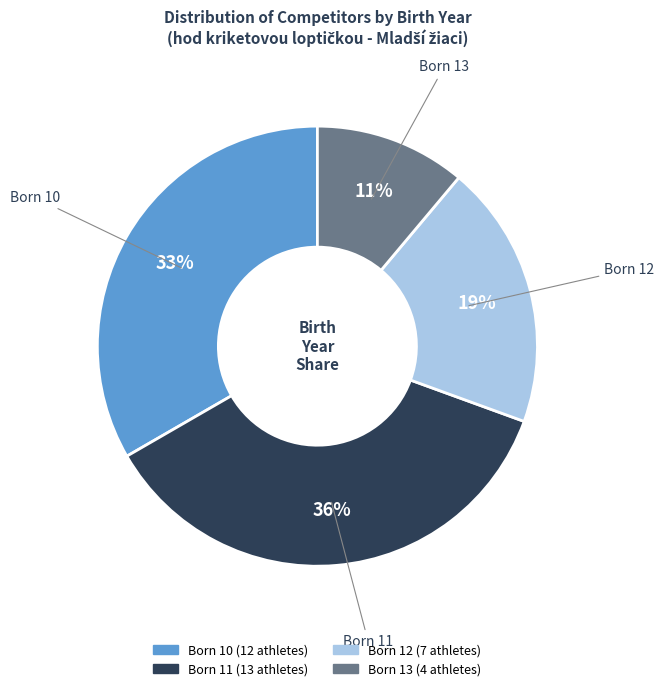

To the nearest percent, what is the average slice percentage?

25%